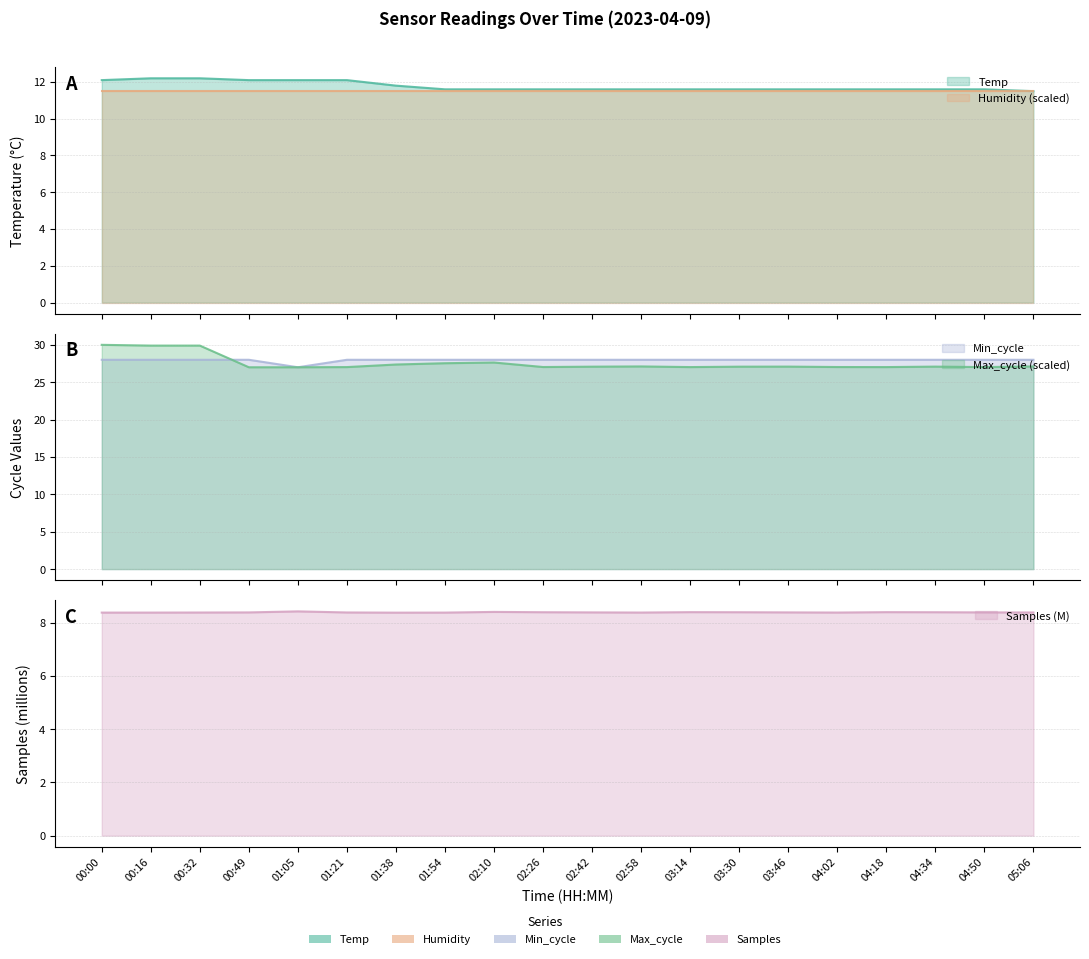

Does the chart display data point markers on the line(s)?

No